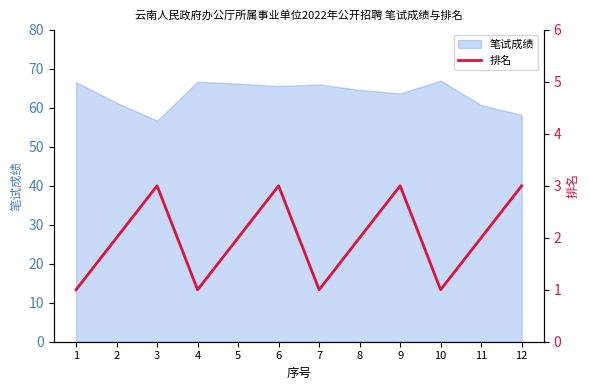

What is the minimum value shown in the chart?

1